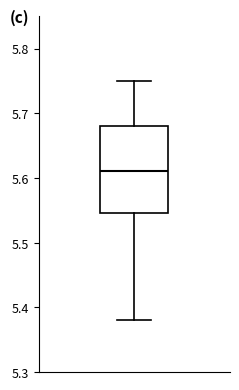

Where is the upper edge of the box on the y-axis? The values are not printed on the chart, so give them approximately, as read against the axis.

5.68